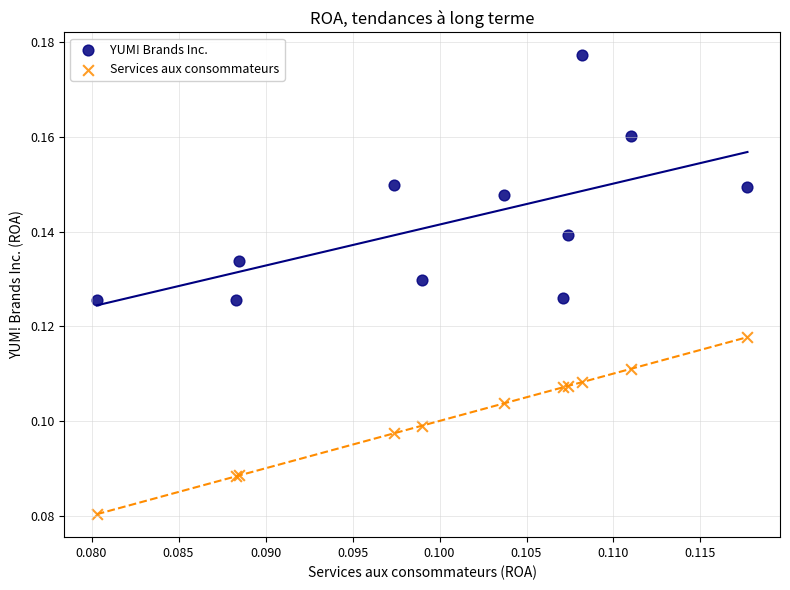

Which series has the largest Y range (max minus min)?

YUM! Brands Inc.